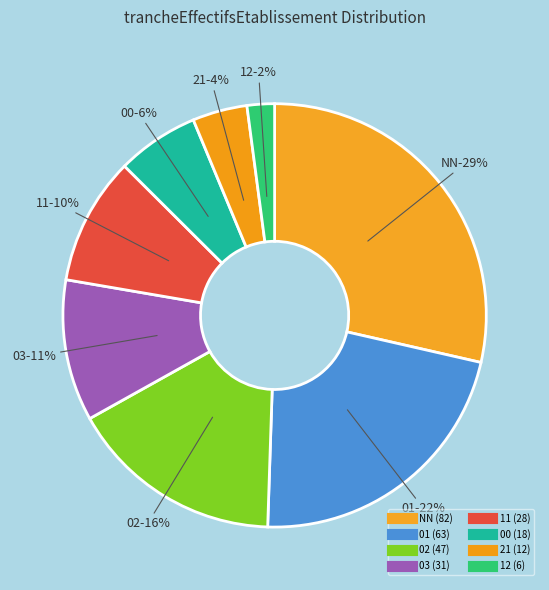

Do 01 and NN together represent more than half of the pie?

Yes